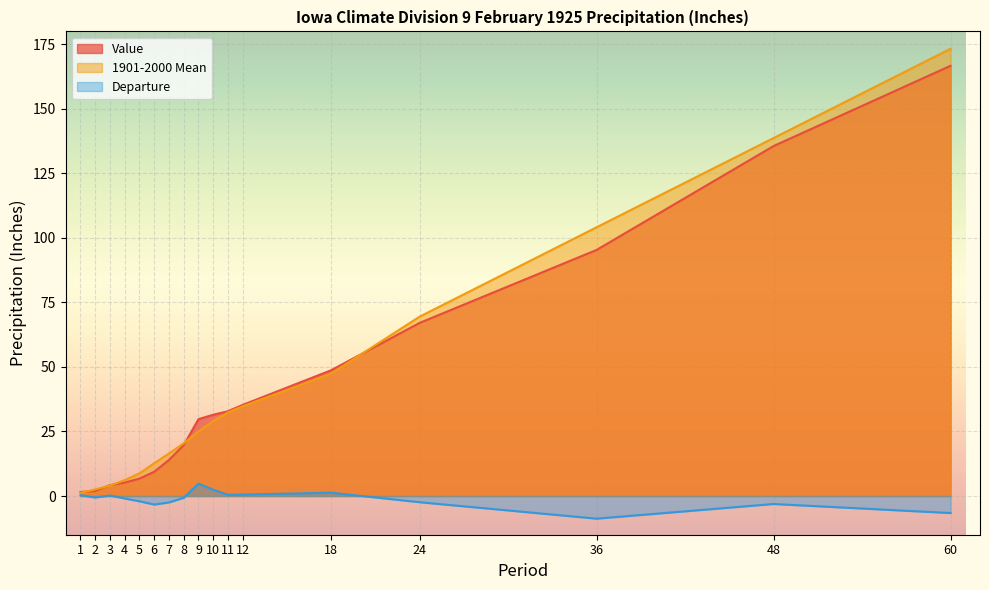

What is the difference between the 1901-2000 Mean values at 24 and 18?

22.0